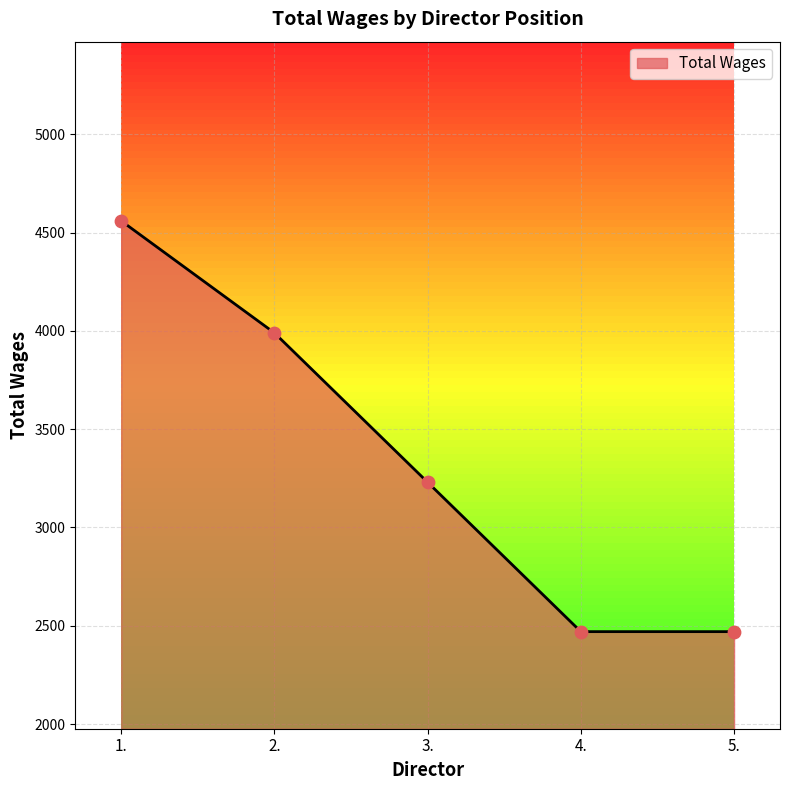

What is the ratio of the value at 3. to the value at 4.?

1.3